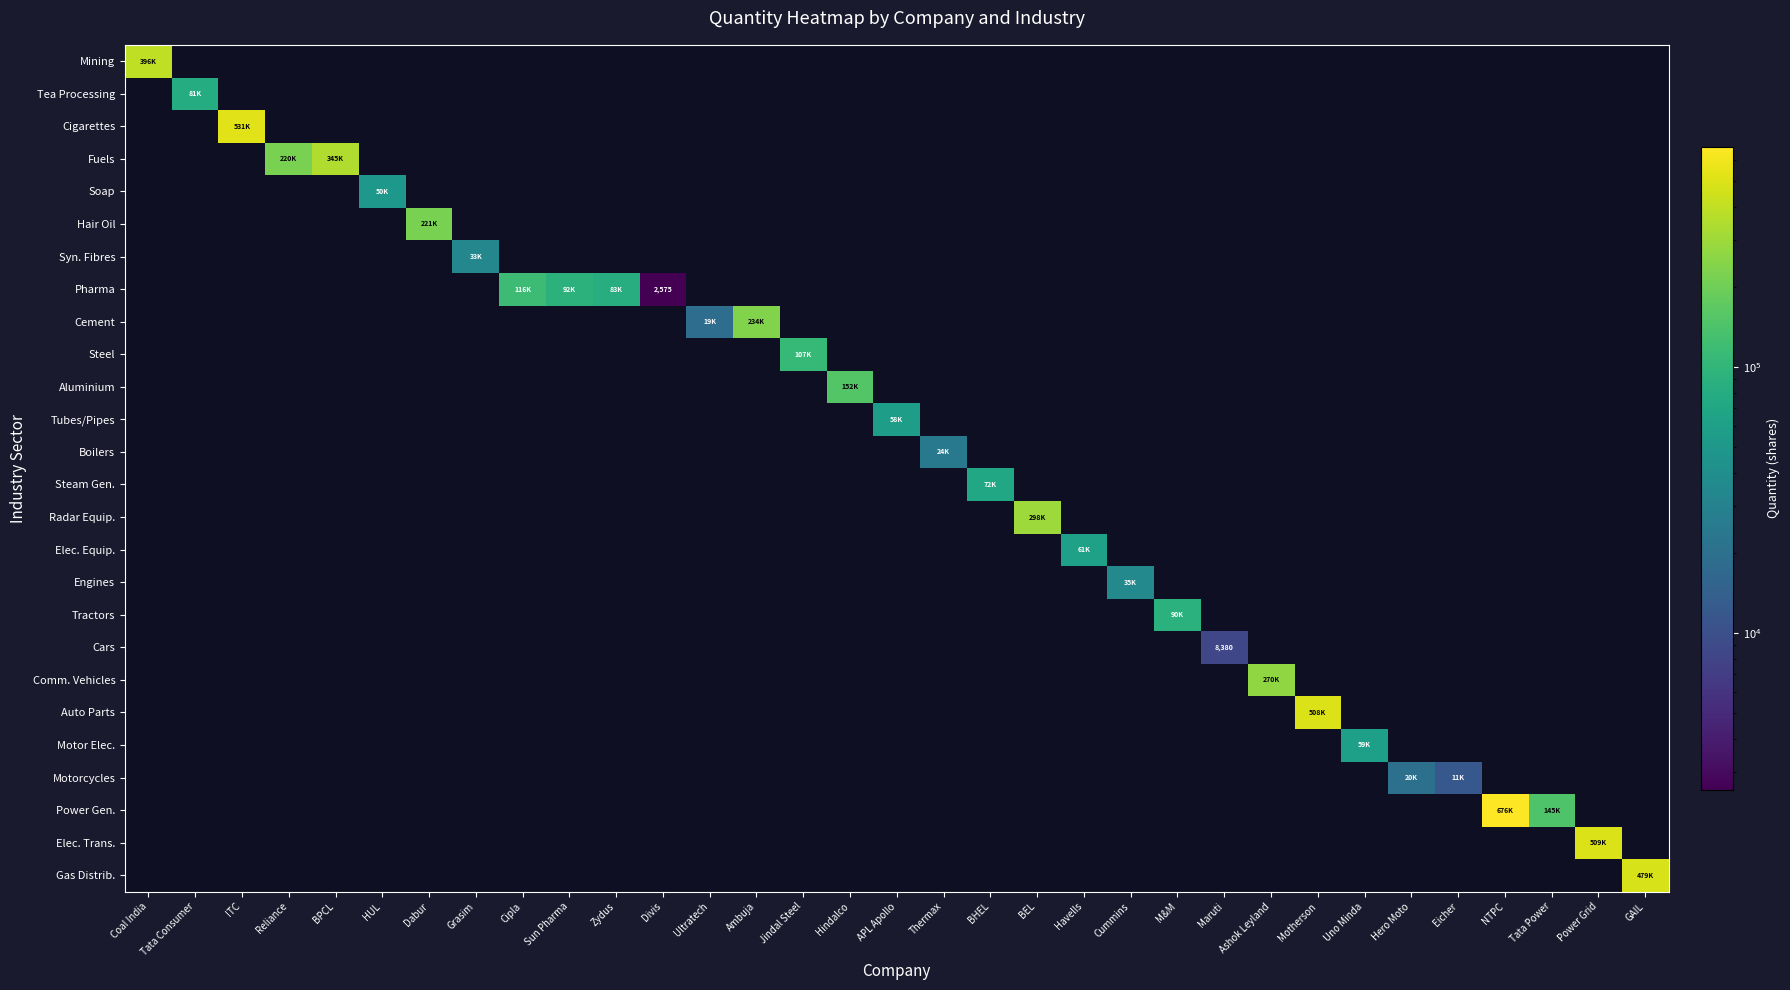

How many data points in Cigarettes are above 0?

1